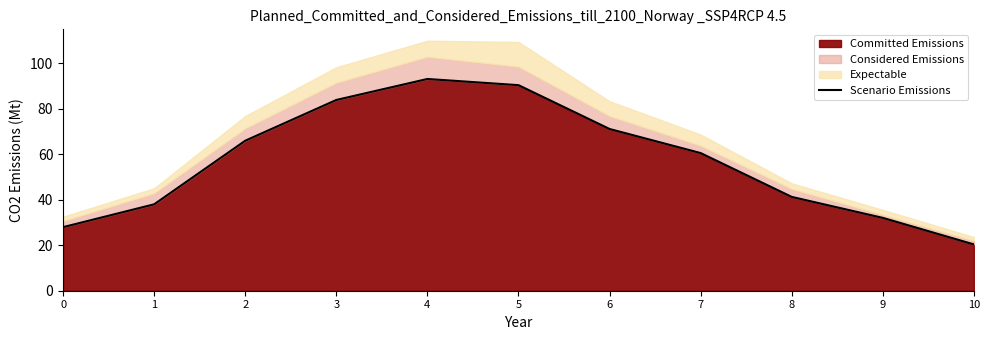

Reading right to left, transcribe all the data shown in this chart.

20.4	32.0	41.3	60.6	71.2	90.4	93.2	83.9	66.0	38.0	28.0